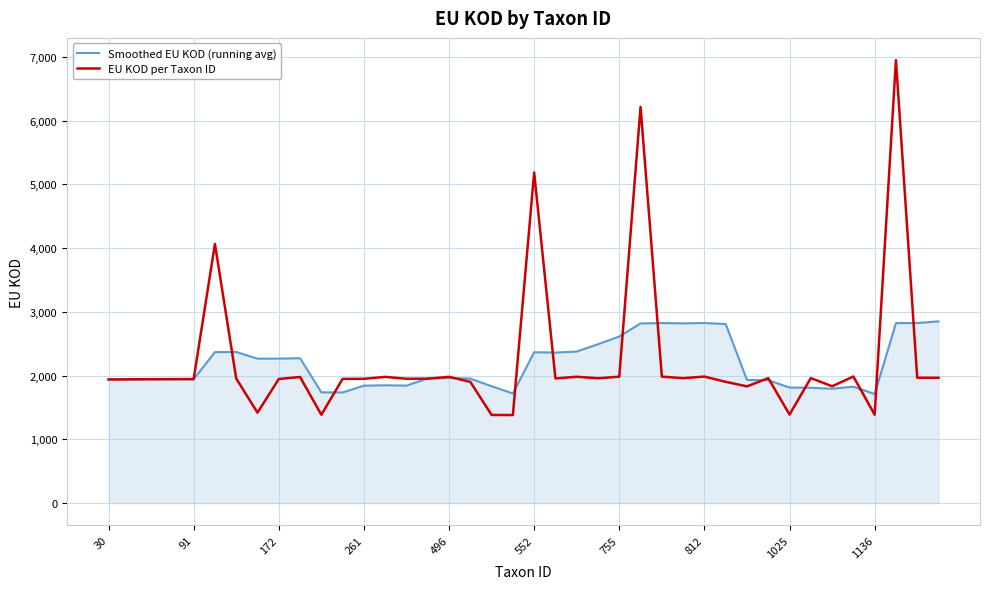

What is the sum of all EU KOD per Taxon ID values?

89247.0